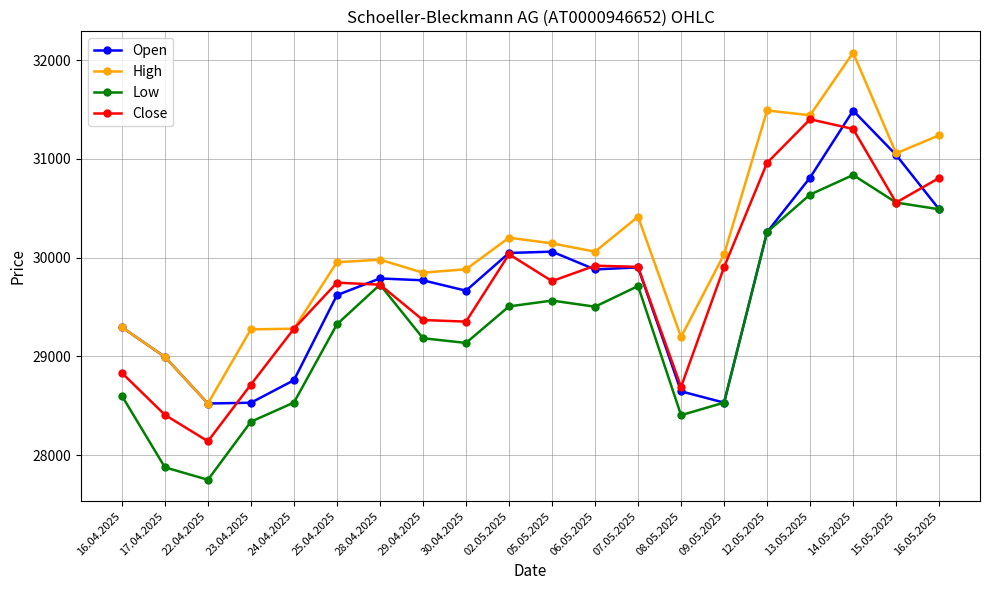

What is the value of the Low point at the 3rd from the left?

27752